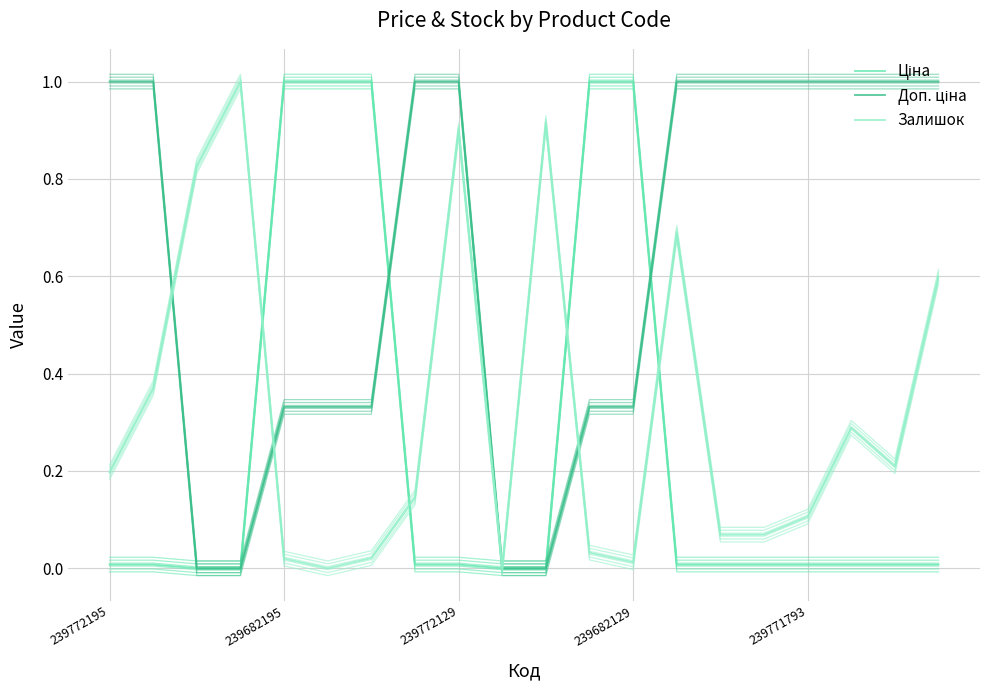

True or false: Доп. ціна has more than 0 interior local peaks.

False